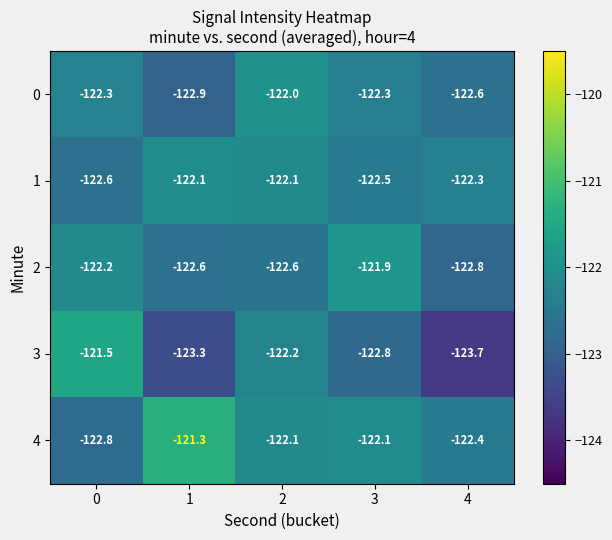

At which label is 2 closest to -122?

3